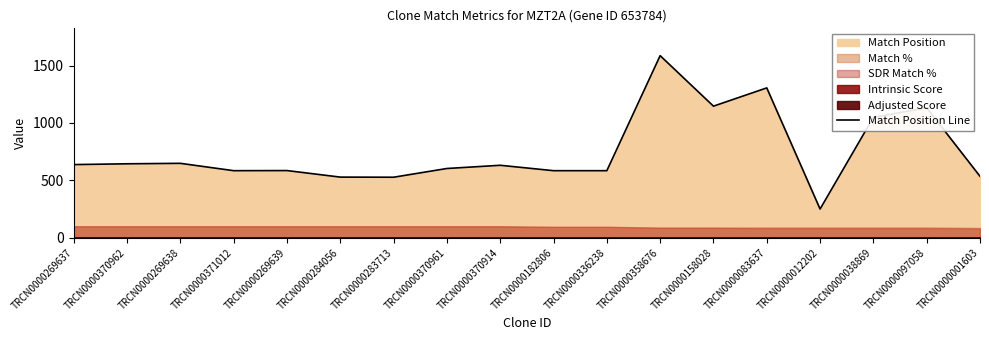

List the labels in order of value, smallest first.

TRCN0000012202, TRCN0000283713, TRCN0000284056, TRCN0000001603, TRCN0000371012, TRCN0000182806, TRCN0000336238, TRCN0000269639, TRCN0000370961, TRCN0000370914, TRCN0000269637, TRCN0000370962, TRCN0000269638, TRCN0000038869, TRCN0000097058, TRCN0000158028, TRCN0000083637, TRCN0000358676